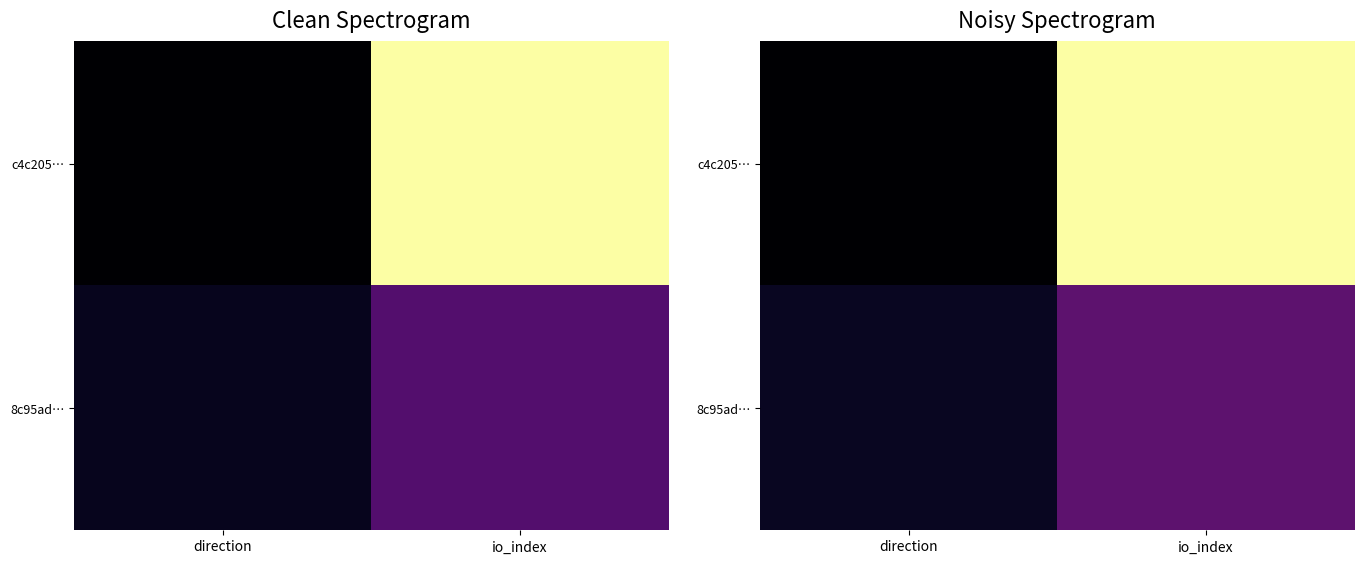

What is the difference between the 8c95ad… values at direction and io_index?

7.5